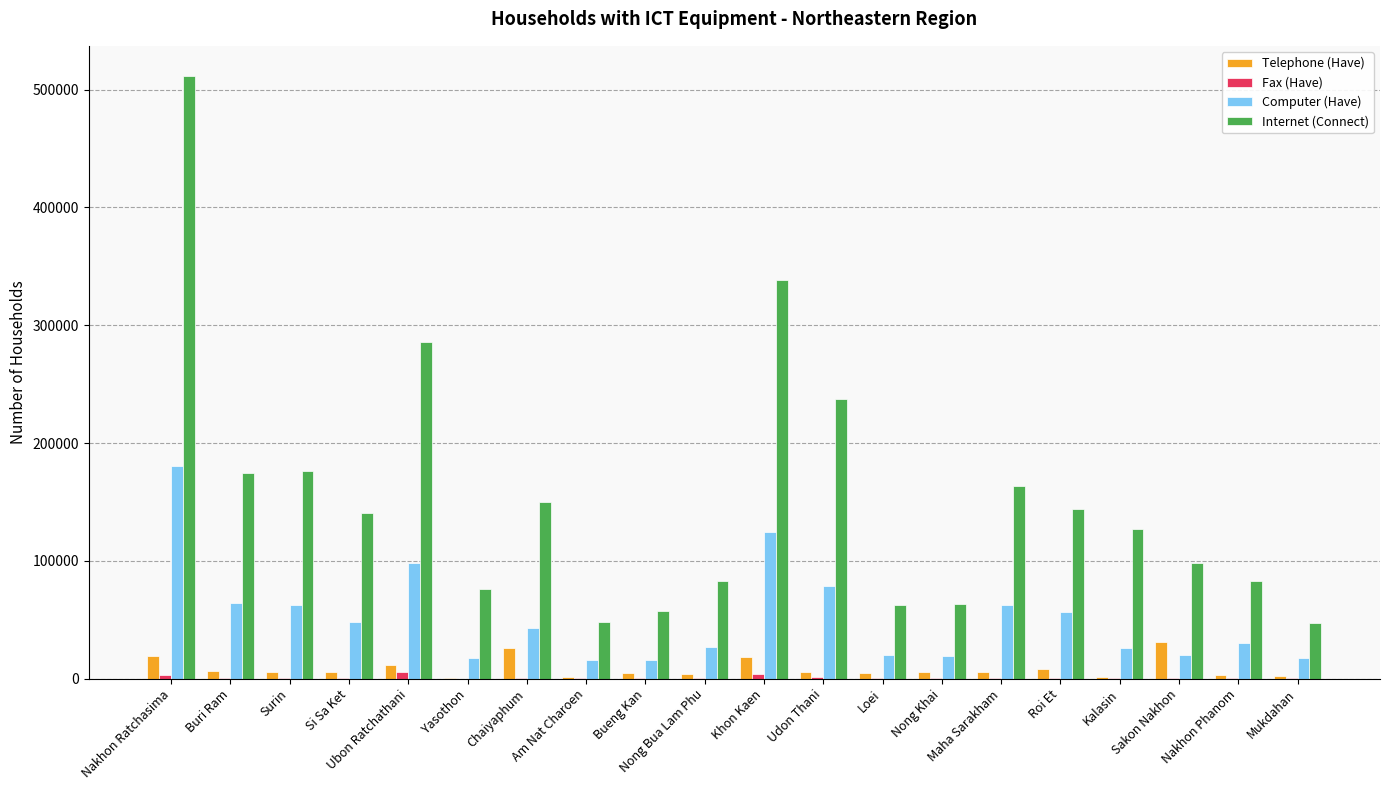

What is the sum of all Computer (Have) values?

1027493